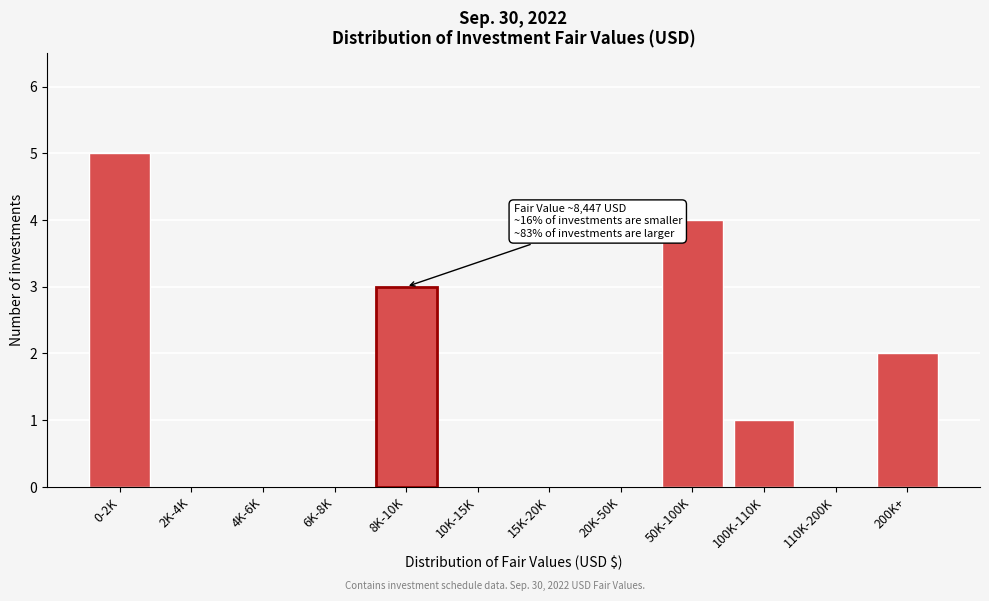

Reading left to right, transcribe all the data shown in this chart.

0-2K=5	2K-4K=0	4K-6K=0	6K-8K=0	8K-10K=3	10K-15K=0	15K-20K=0	20K-50K=0	50K-100K=4	100K-110K=1	110K-200K=0	200K+=2